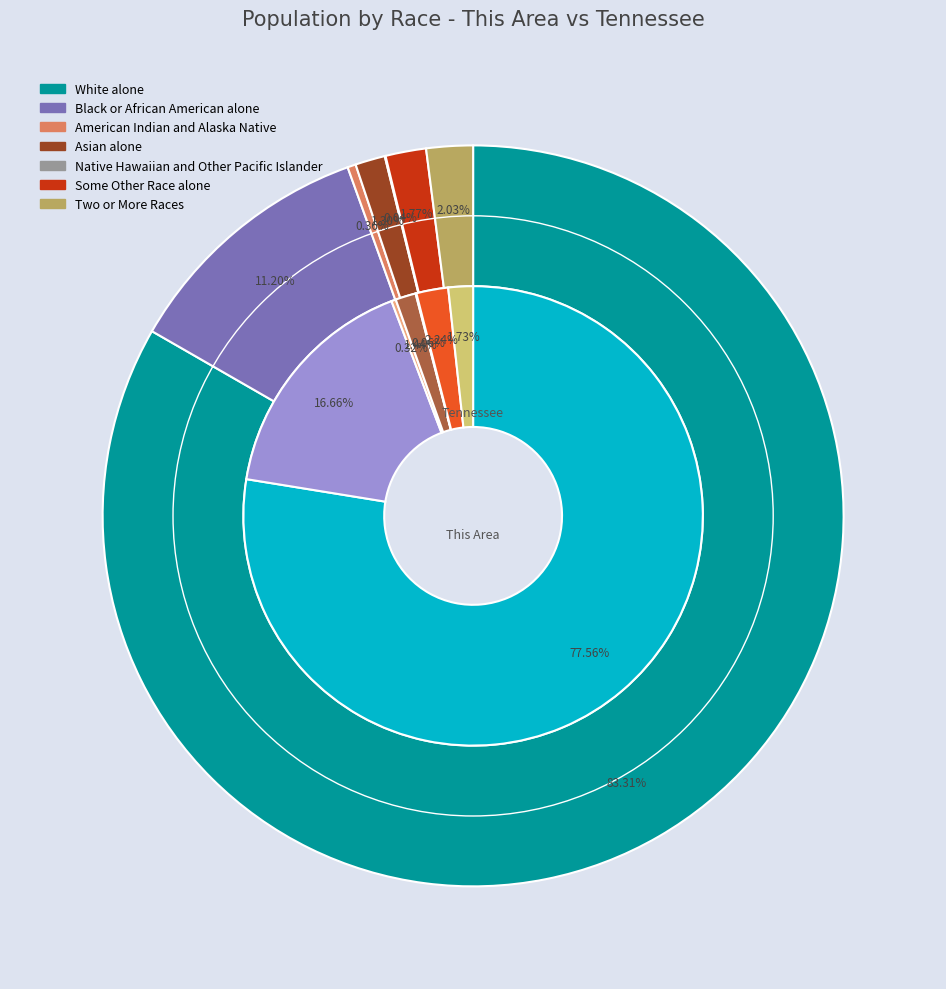

To the nearest percent, what portion does Asian alone represent?

1%